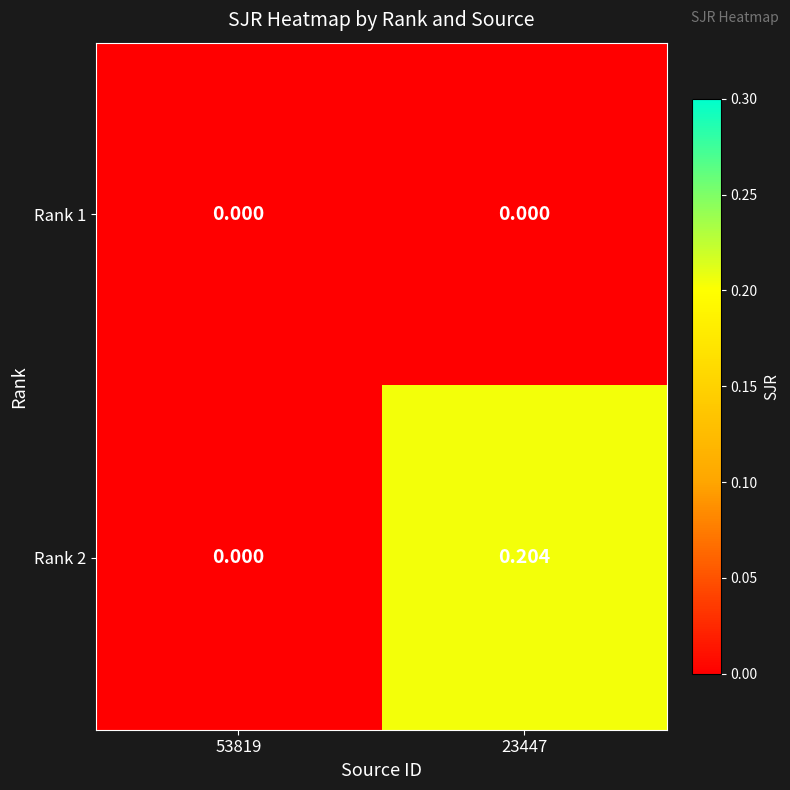

List the series in order of their overall mean, highest first.

Rank 2, Rank 1